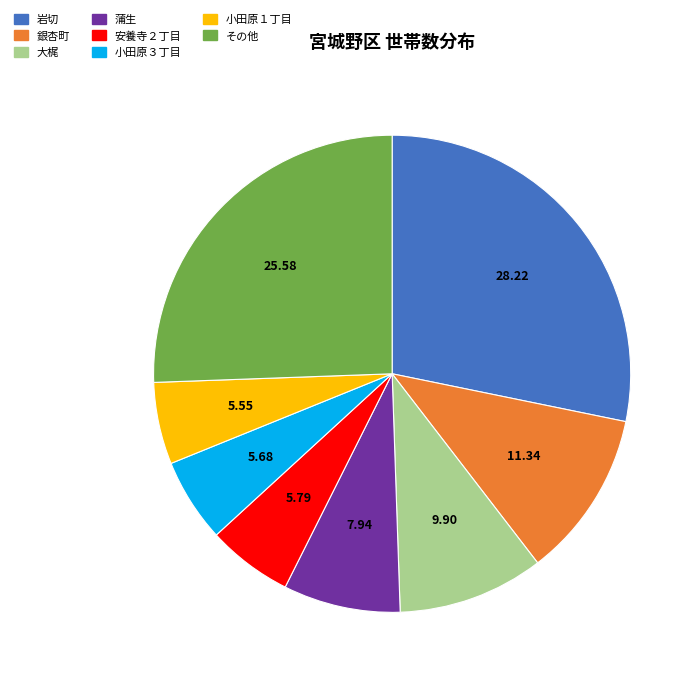

Count the number of slices in the pie.

8